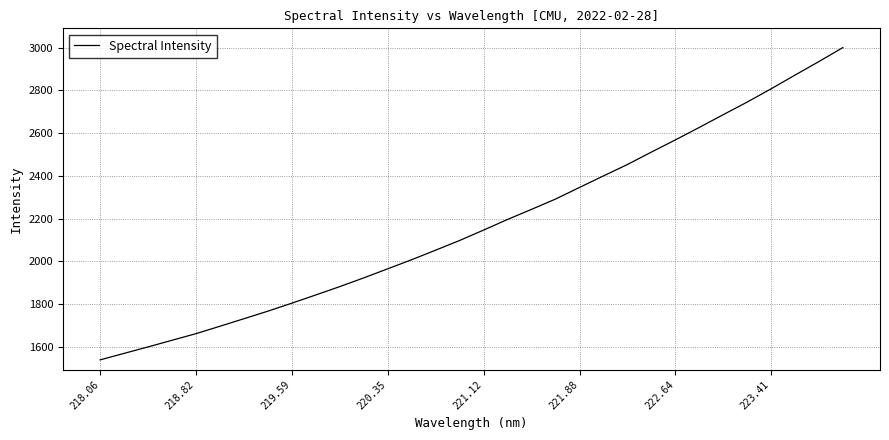

What is the minimum value shown in the chart?

1538.7